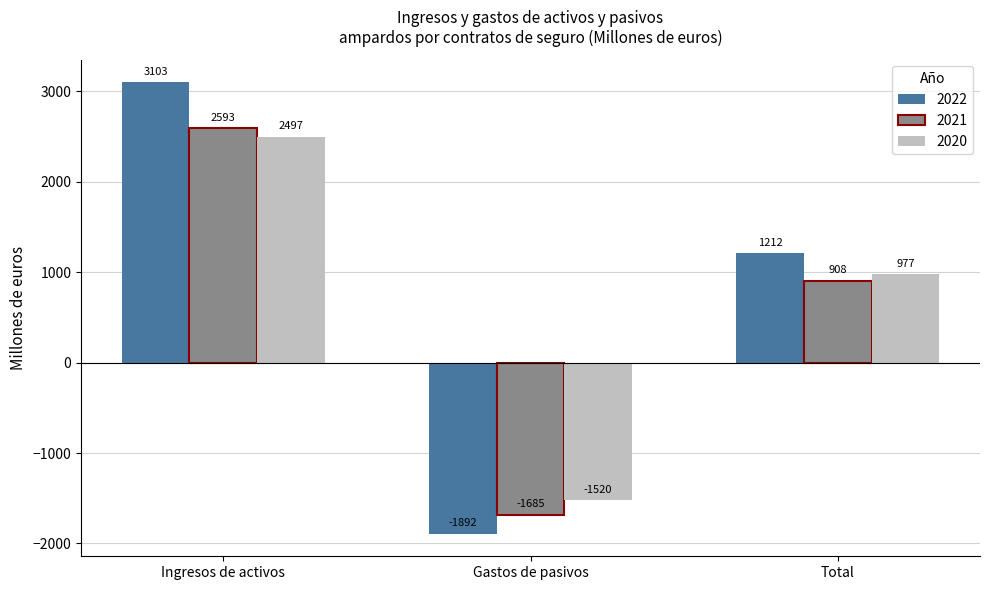

Which series has the largest total across all categories?

2022